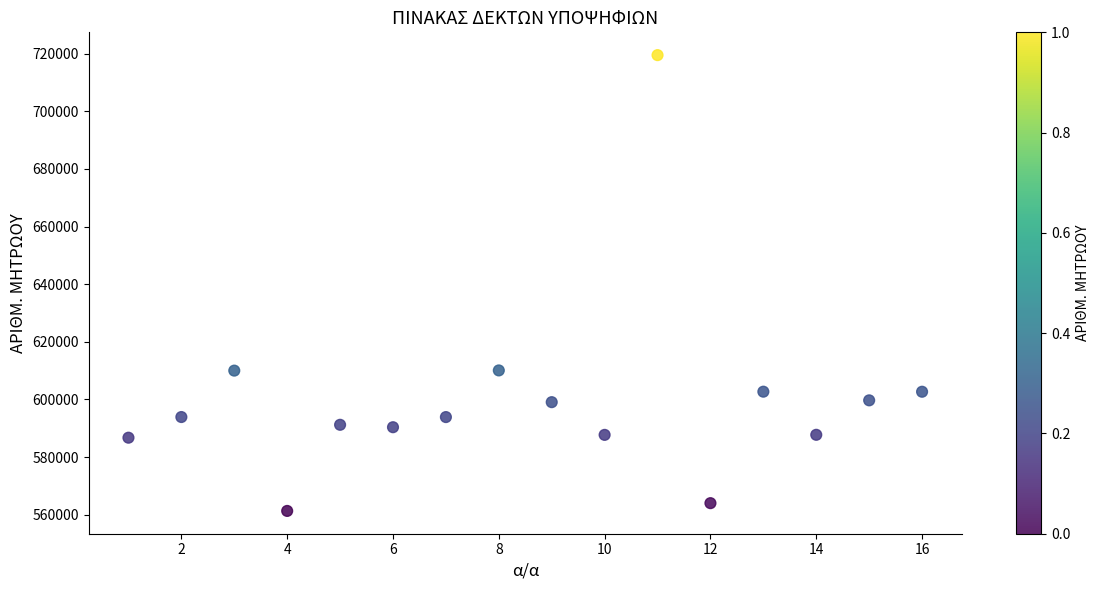

What is the range of X values (max minus min)?

15